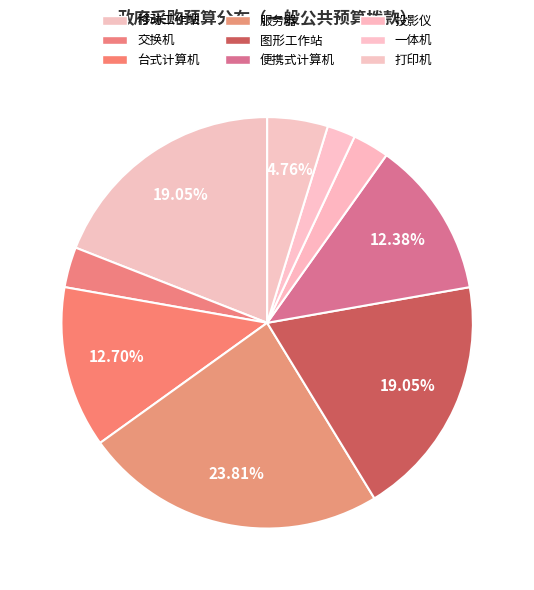

True or false: 交换机 accounts for 3% of the total.

True